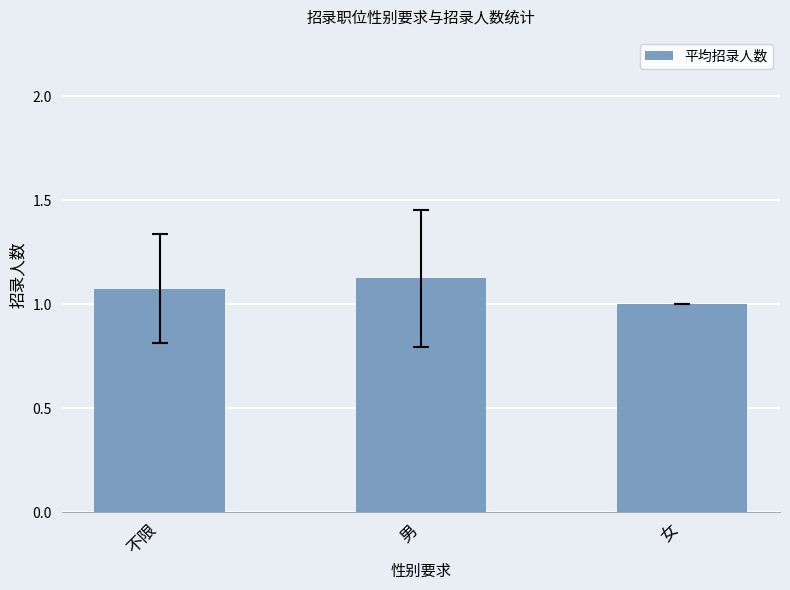

How many values exceed 1?

2